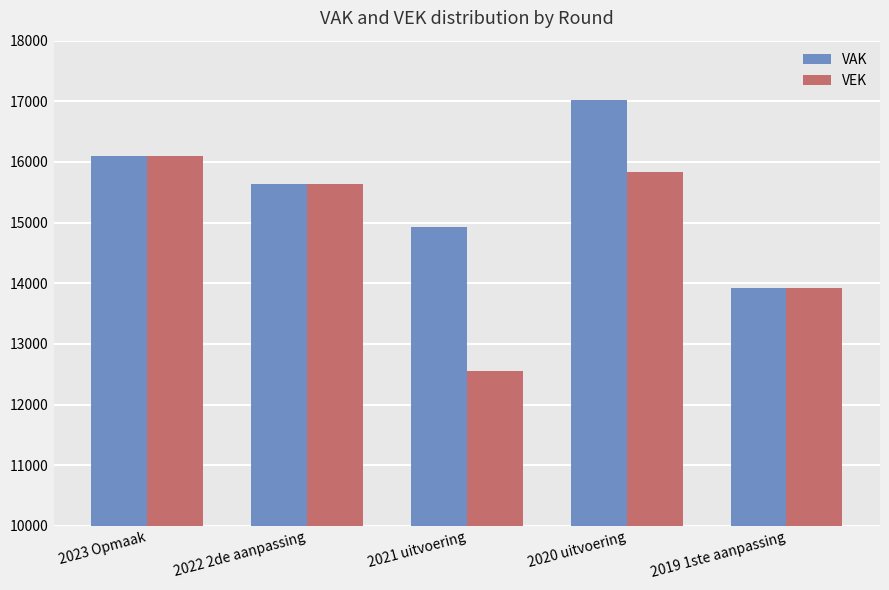

Count the VAK values in the range 14920 to 16104.

3